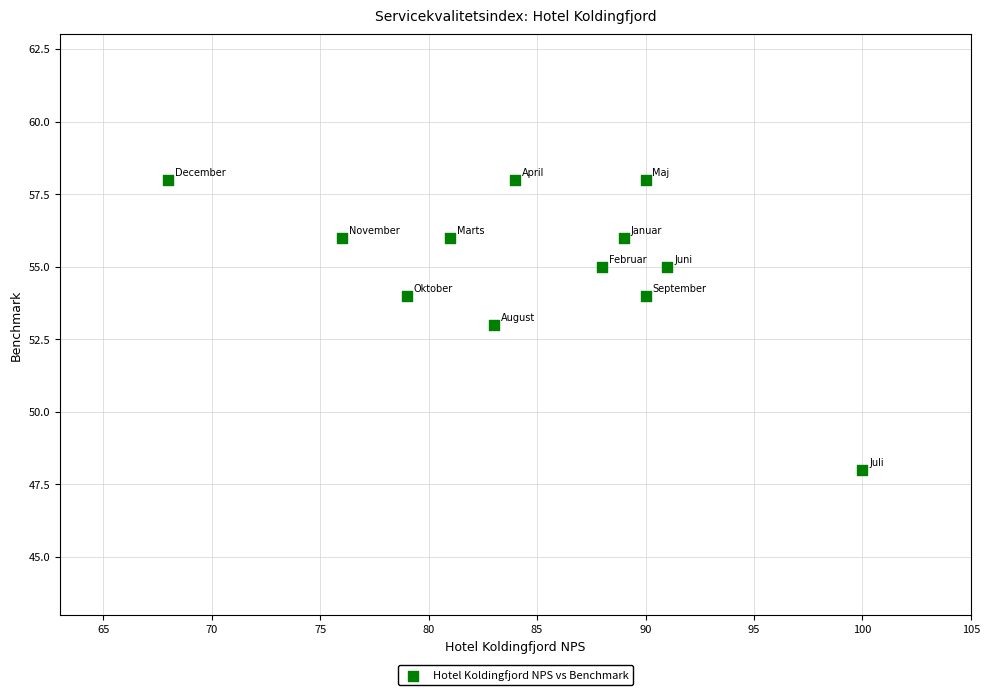

What is the average X value?

85